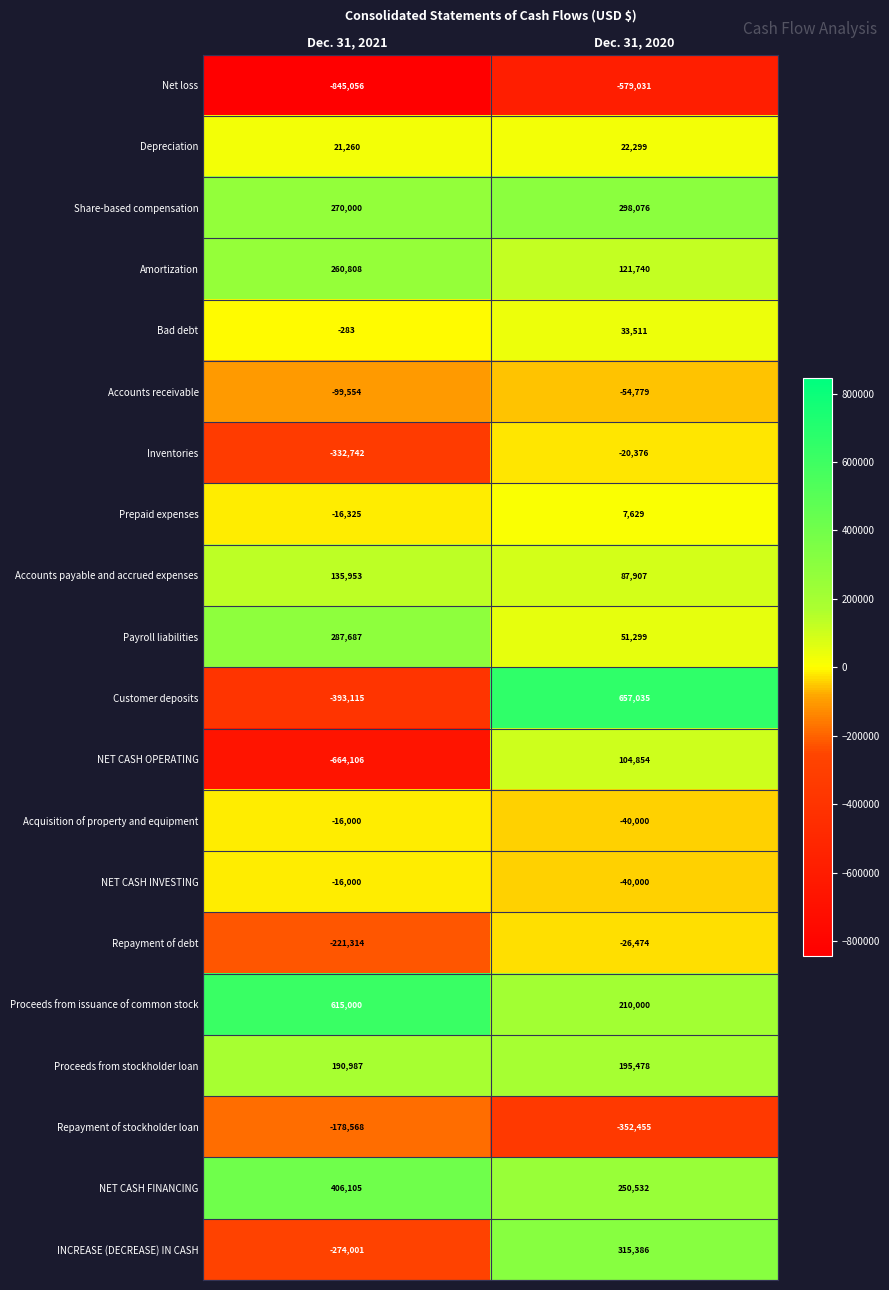

Rank the categories by Accounts receivable value from highest to lowest.

Dec. 31, 2020, Dec. 31, 2021